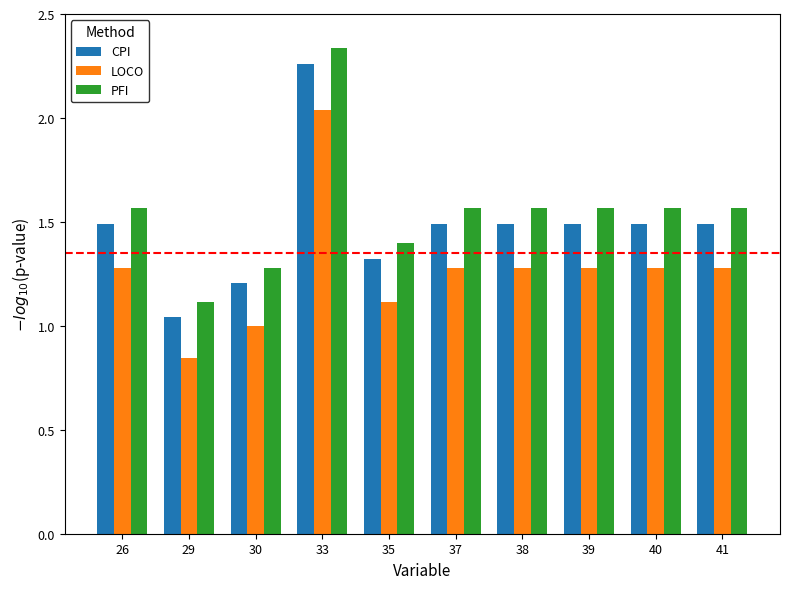

Is it true that LOCO equals 0.5 at 38?

False